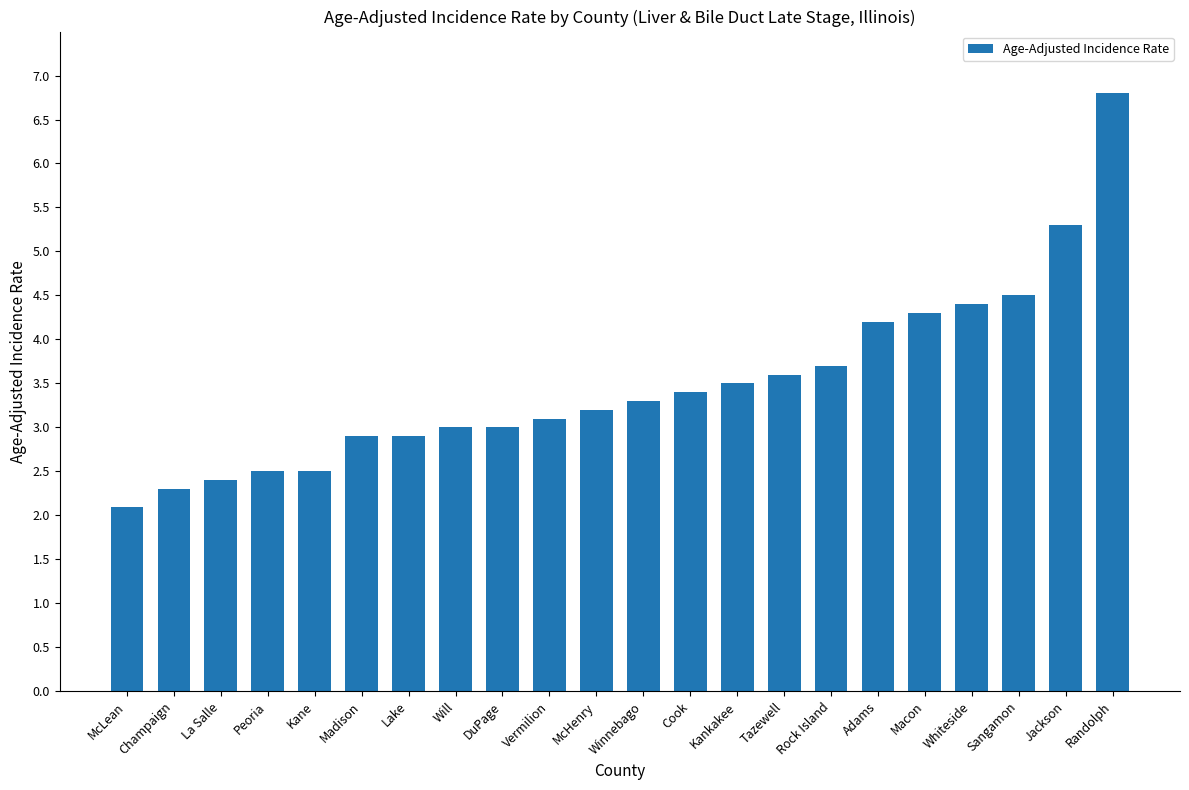

What is the difference between the values at Cook and Tazewell?

0.2